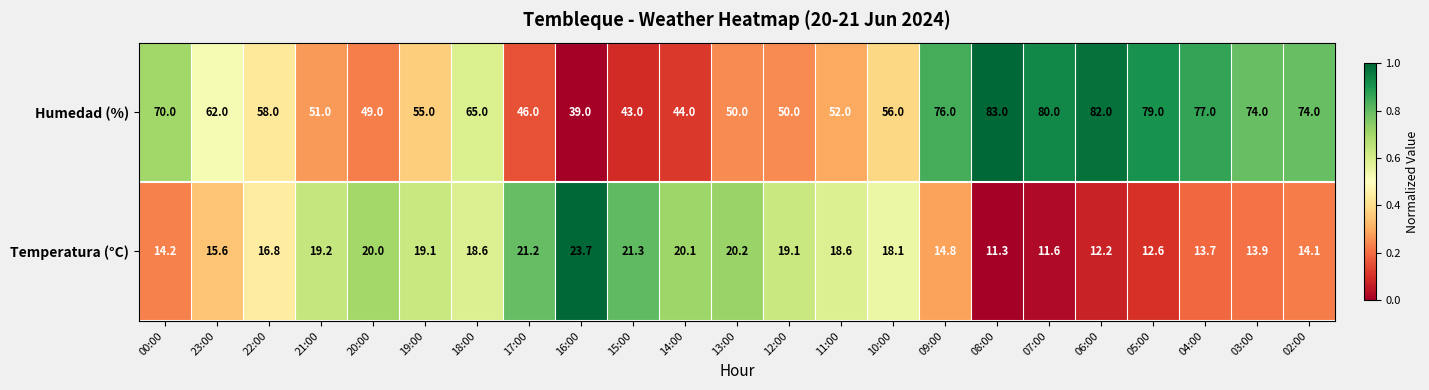

The Temperatura (°C) series shows 18.1 at 10:00. True or false?

True